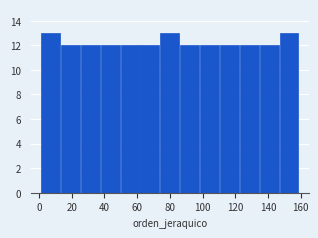

What is the height of the bar covering 146 to 160 on the x-axis? Neither the bar edges nor the heights are printed on the chart, so give them approximately, as read against the axes.

13